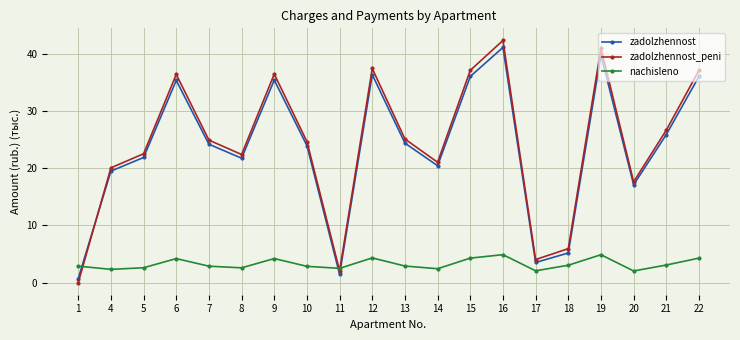

Which series changed the most between 13 and 15?

zadolzhennost_peni